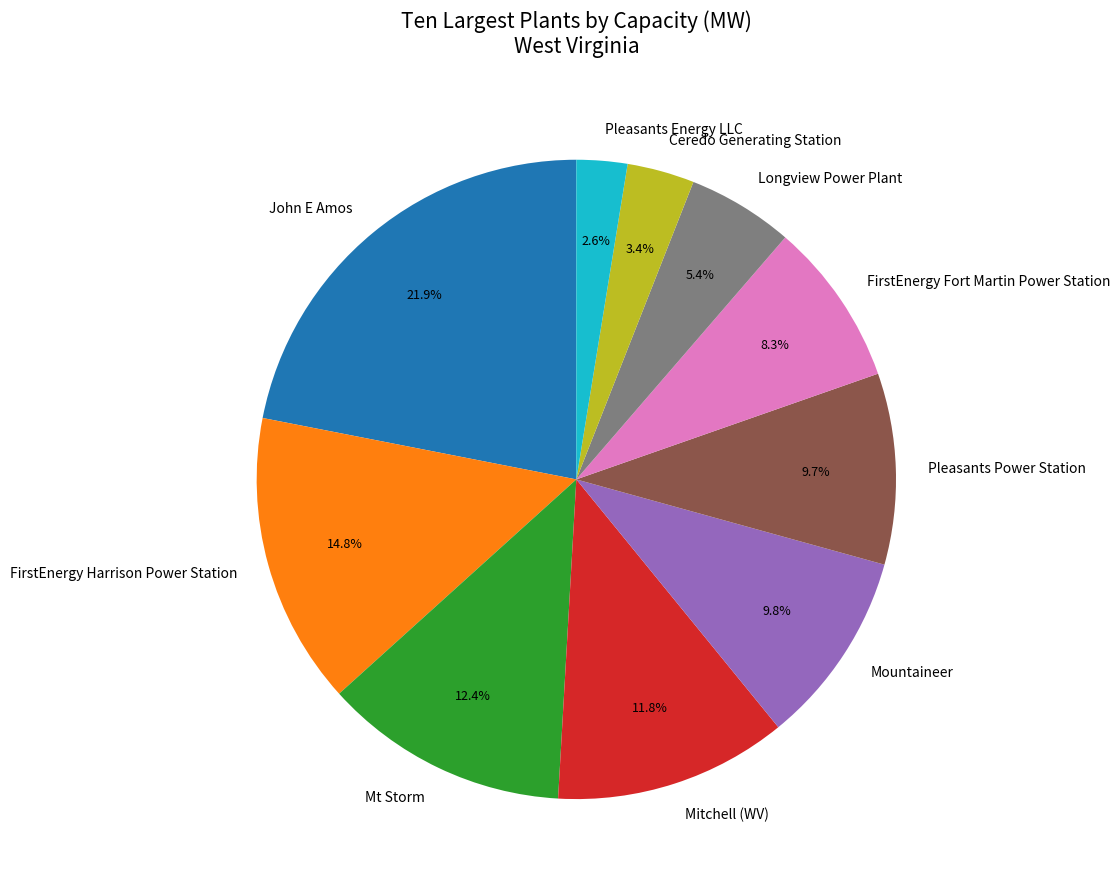

Does any single category account for the majority?

No